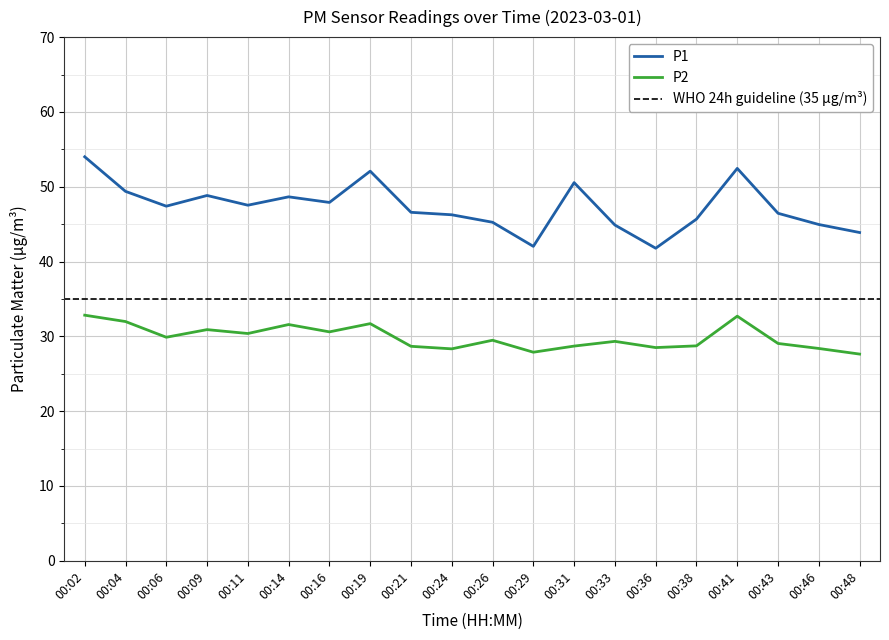

Which series changed the most between 00:02 and 00:48?

P1